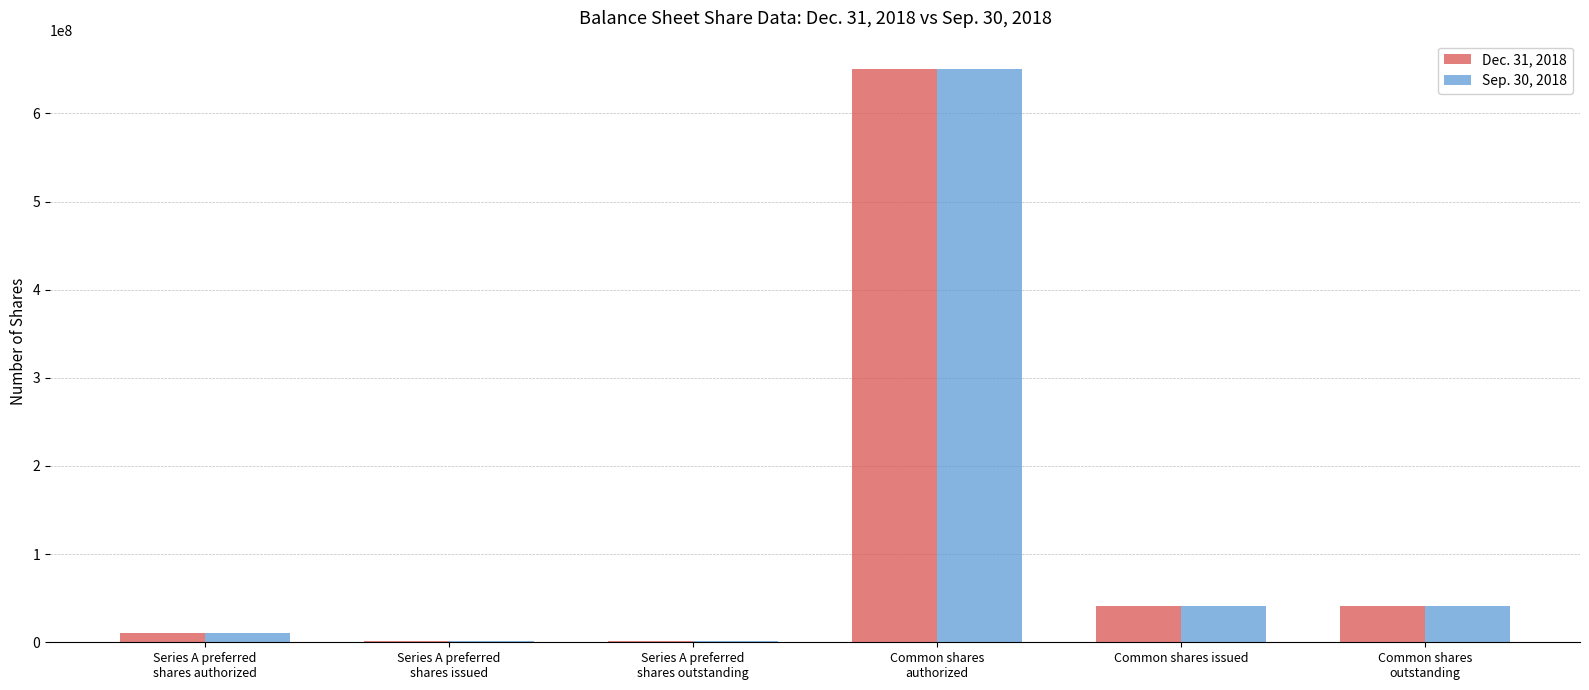

What is the maximum value for Dec. 31, 2018?

650000000